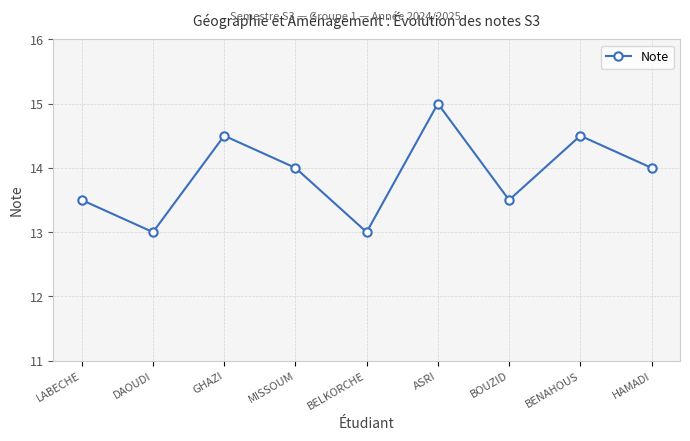

The value at BENAHOUS is 14.5. True or false?

True